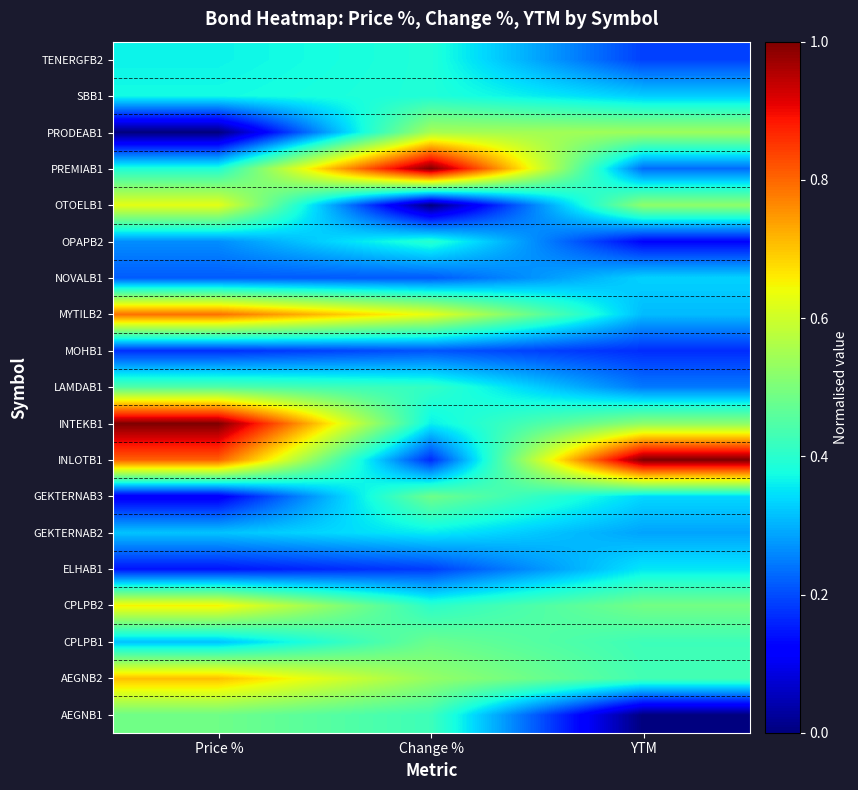

Reading left to right, list all the values displayed in this chart.

AEGNB1: Price %=0.5	Change %=0.4	YTM=0.0
AEGNB2: Price %=0.7	Change %=0.5	YTM=0.4
CPLPB1: Price %=0.3	Change %=0.5	YTM=0.4
CPLPB2: Price %=0.7	Change %=0.4	YTM=0.5
ELHAB1: Price %=0.1	Change %=0.2	YTM=0.4
GEKTERNAB2: Price %=0.3	Change %=0.4	YTM=0.3
GEKTERNAB3: Price %=0.1	Change %=0.5	YTM=0.3
INLOTB1: Price %=0.8	Change %=0.2	YTM=1.0
INTEKB1: Price %=1.0	Change %=0.4	YTM=0.5
LAMDAB1: Price %=0.4	Change %=0.4	YTM=0.2
MOHB1: Price %=0.2	Change %=0.2	YTM=0.2
MYTILB2: Price %=0.8	Change %=0.6	YTM=0.3
NOVALB1: Price %=0.2	Change %=0.2	YTM=0.3
OPAPB2: Price %=0.3	Change %=0.4	YTM=0.1
OTOELB1: Price %=0.6	Change %=0.0	YTM=0.5
PREMIAB1: Price %=0.4	Change %=1.0	YTM=0.2
PRODEAB1: Price %=0.0	Change %=0.6	YTM=0.5
SBB1: Price %=0.4	Change %=0.4	YTM=0.3
TENERGFB2: Price %=0.4	Change %=0.4	YTM=0.2